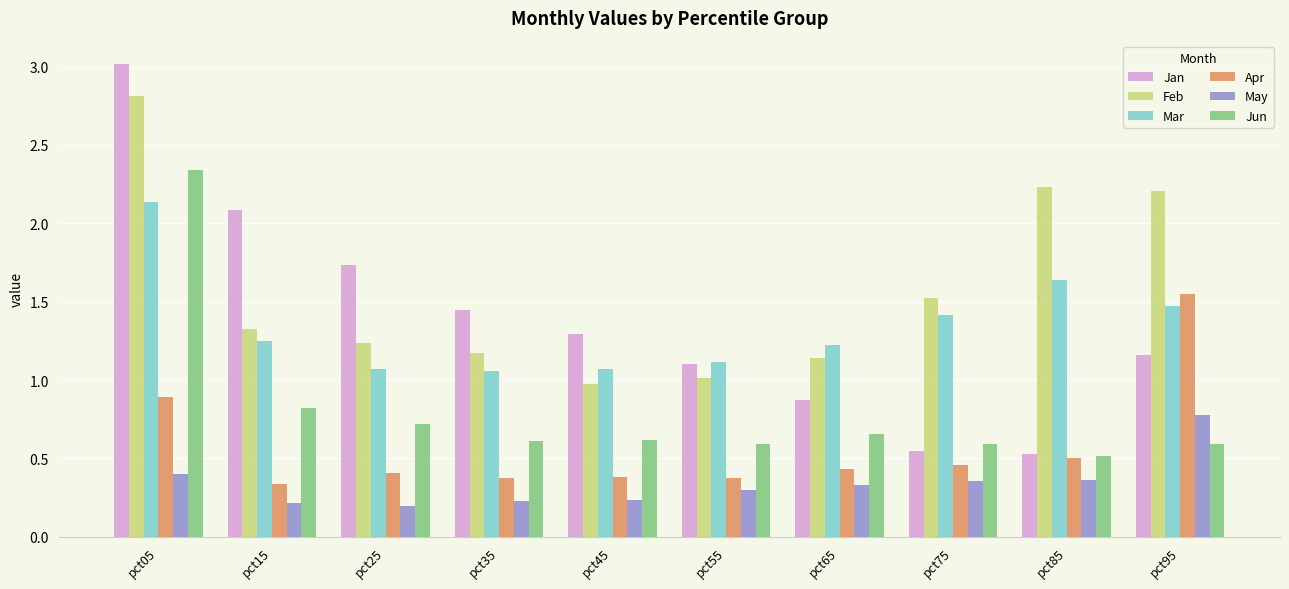

How many bars are there in total?

60